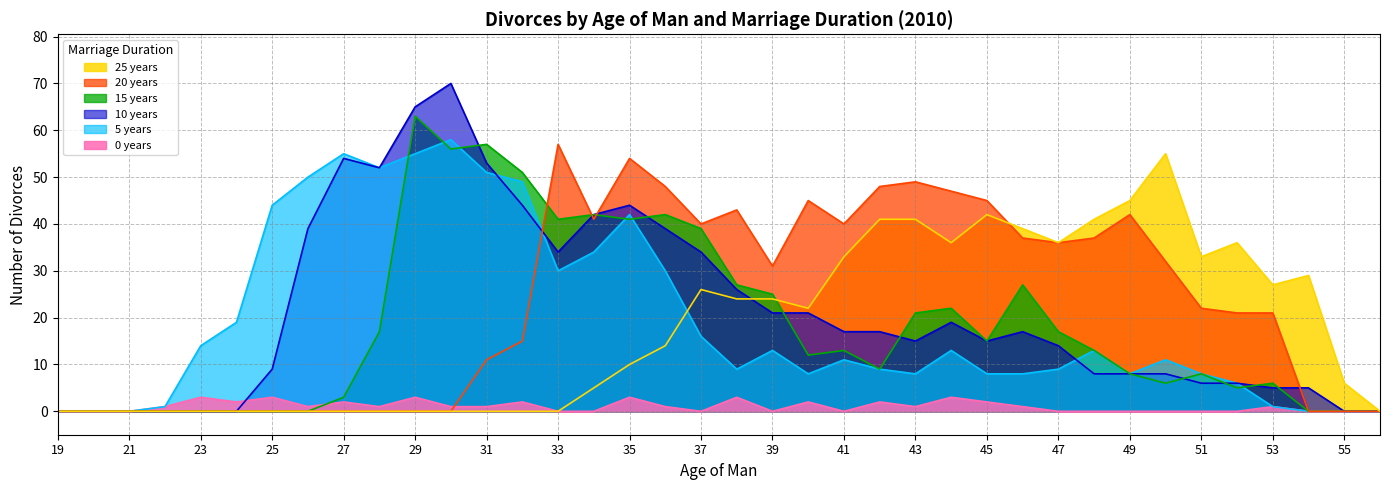

Which series has the largest total across all categories?

20 years